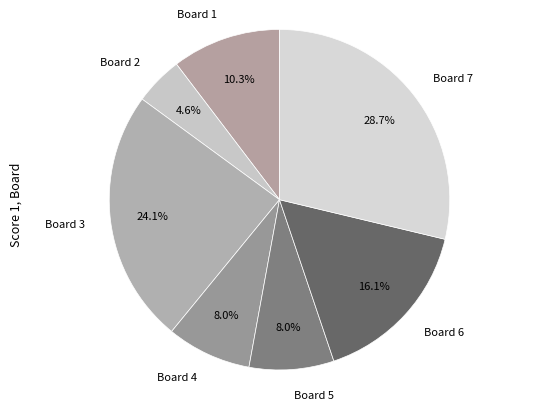

To the nearest percent, what is the difference between the largest and smallest slice percentages?

24%